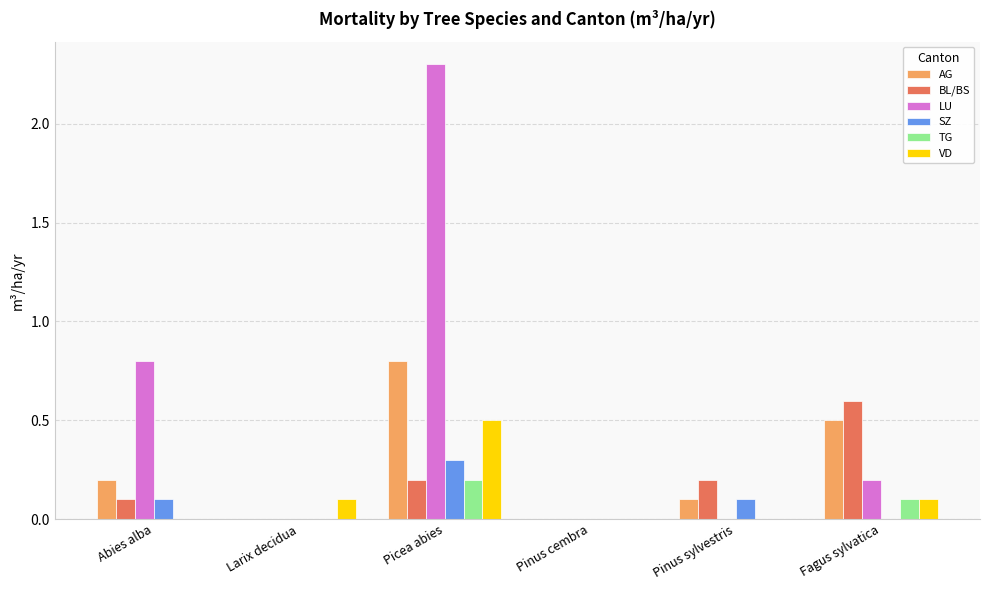

Which series changed the most between Abies alba and Pinus sylvestris?

LU